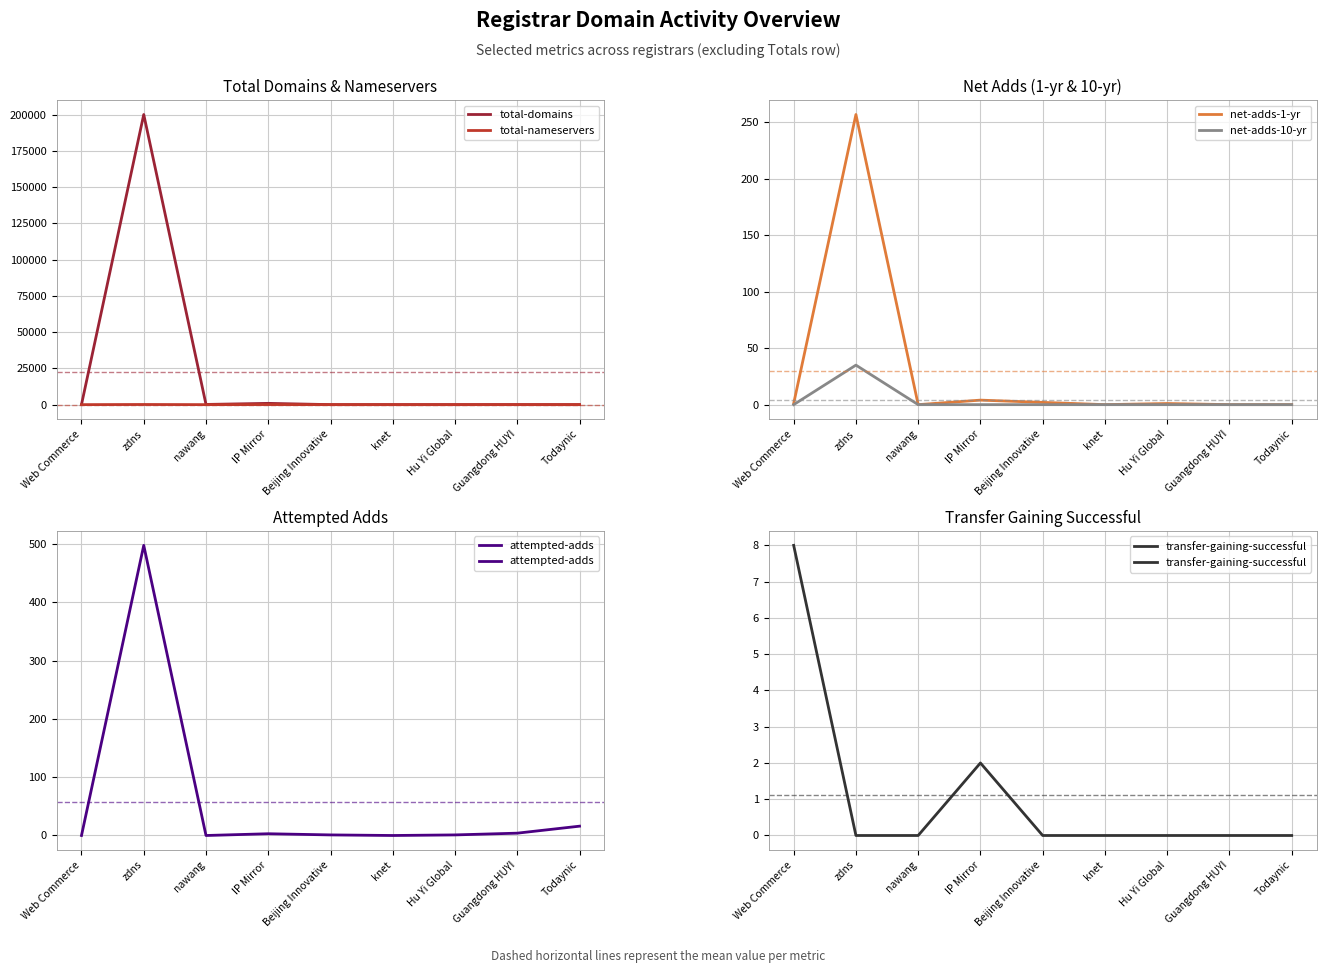

Reading right to left, transcribe all the data shown in this chart.

total-domains: Todaynic=0	Guangdong HUYI=29	Hu Yi Global=8	knet=7	Beijing Innovative=9	IP Mirror=890	nawang=139	zdns=200183	Web Commerce=72
total-nameservers: Todaynic=0	Guangdong HUYI=4	Hu Yi Global=4	knet=7	Beijing Innovative=6	IP Mirror=57	nawang=6	zdns=108	Web Commerce=8
net-adds-1-yr: Todaynic=0	Guangdong HUYI=0	Hu Yi Global=1	knet=0	Beijing Innovative=2	IP Mirror=4	nawang=0	zdns=257	Web Commerce=1
net-adds-10-yr: Todaynic=0	Guangdong HUYI=0	Hu Yi Global=0	knet=0	Beijing Innovative=0	IP Mirror=0	nawang=0	zdns=35	Web Commerce=0
attempted-adds: Todaynic=16	Guangdong HUYI=4	Hu Yi Global=1	knet=0	Beijing Innovative=1	IP Mirror=3	nawang=0	zdns=498	Web Commerce=0
transfer-gaining-successful: Todaynic=0	Guangdong HUYI=0	Hu Yi Global=0	knet=0	Beijing Innovative=0	IP Mirror=2	nawang=0	zdns=0	Web Commerce=8